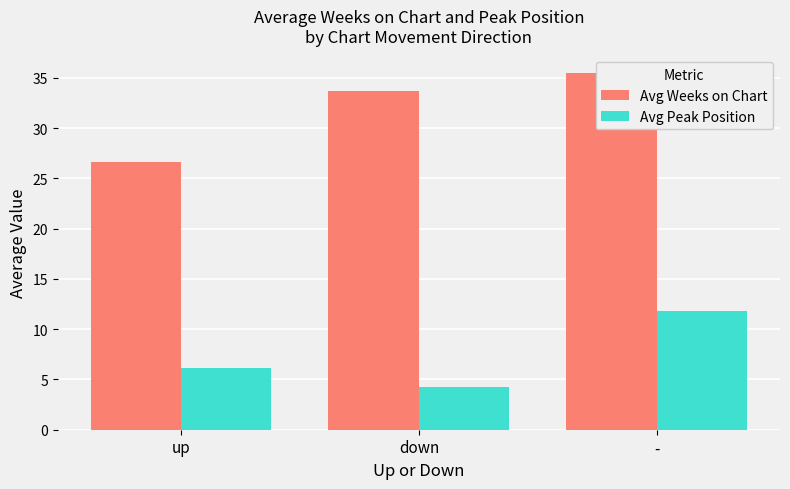

What is the label of the 1st bar from the right?

-